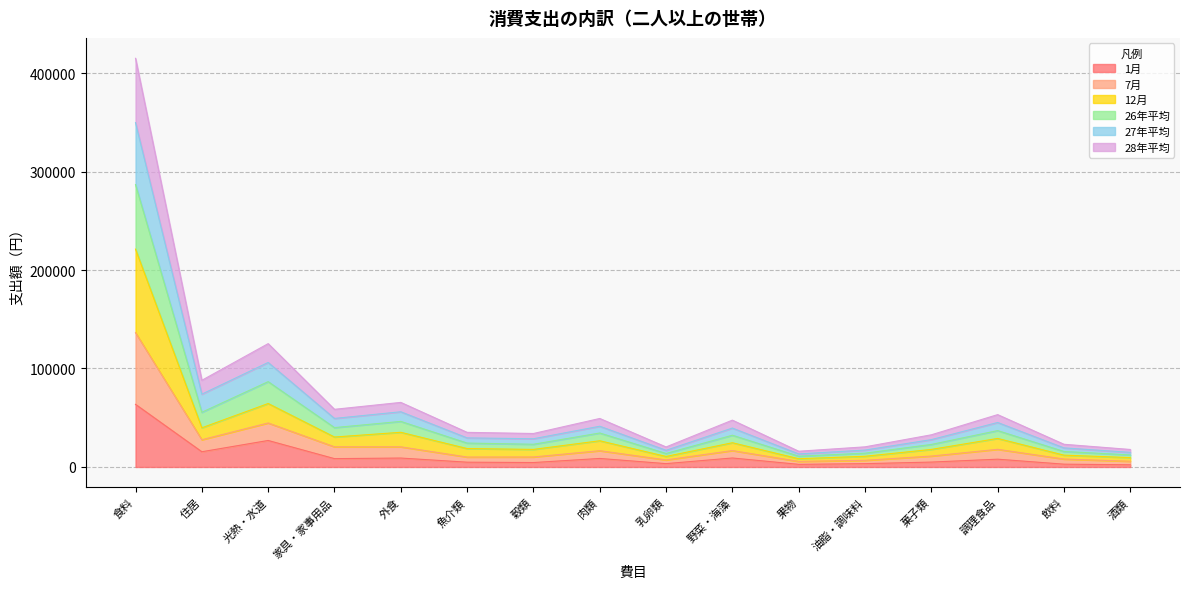

At which label does 27年平均 first exceed 47560?

食料